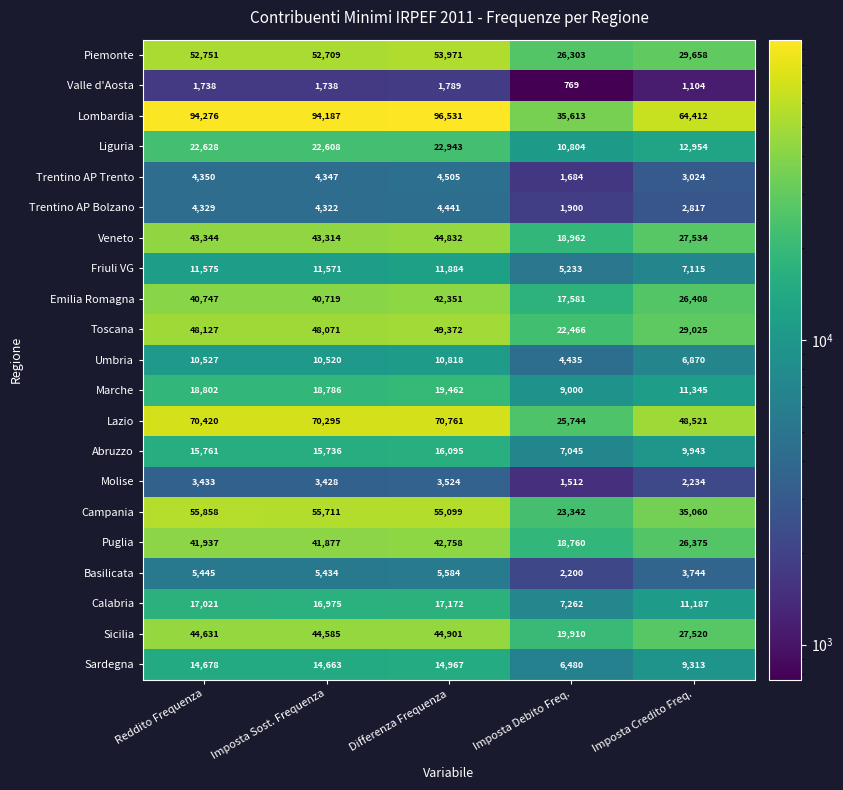

At which label is Umbria closest to 7626?

Imposta Credito Freq.